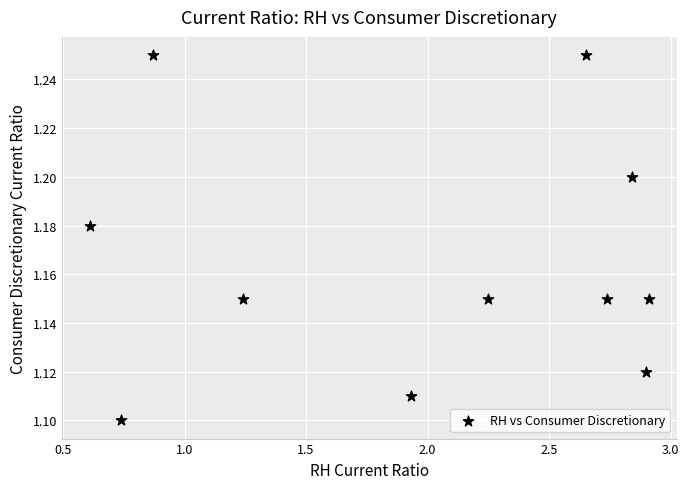

What is the range of X values (max minus min)?

2.3